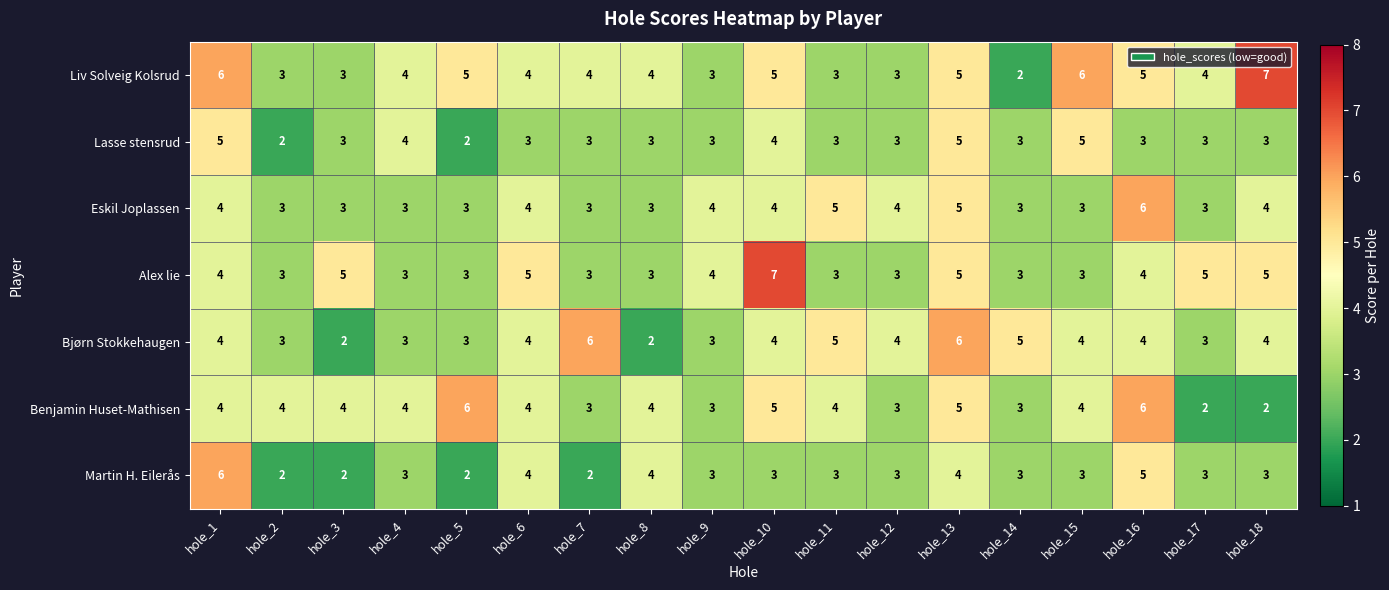

Between hole_2 and hole_3, which series saw the biggest shift?

Alex lie